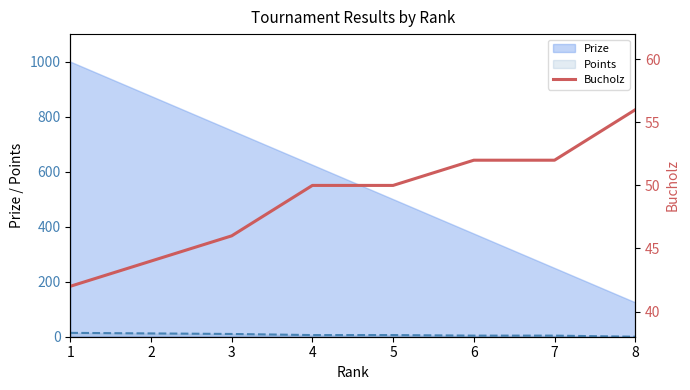

Rank the categories by value from highest to lowest.

8, 6, 7, 4, 5, 3, 2, 1